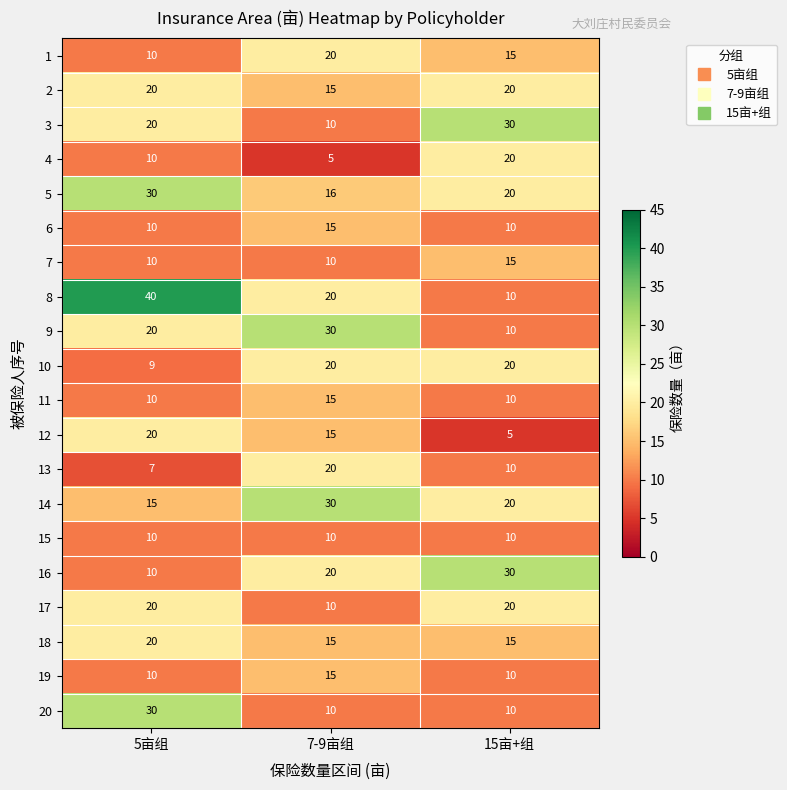

What is the sum of all 13 values?

37